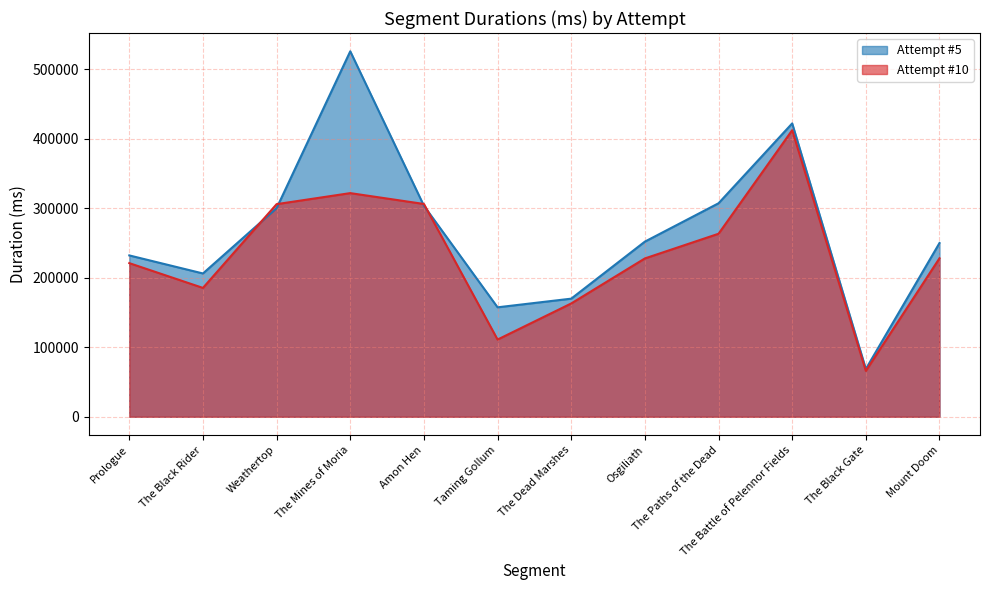

The value of Attempt #10 at Amon Hen is 171760. True or false?

False